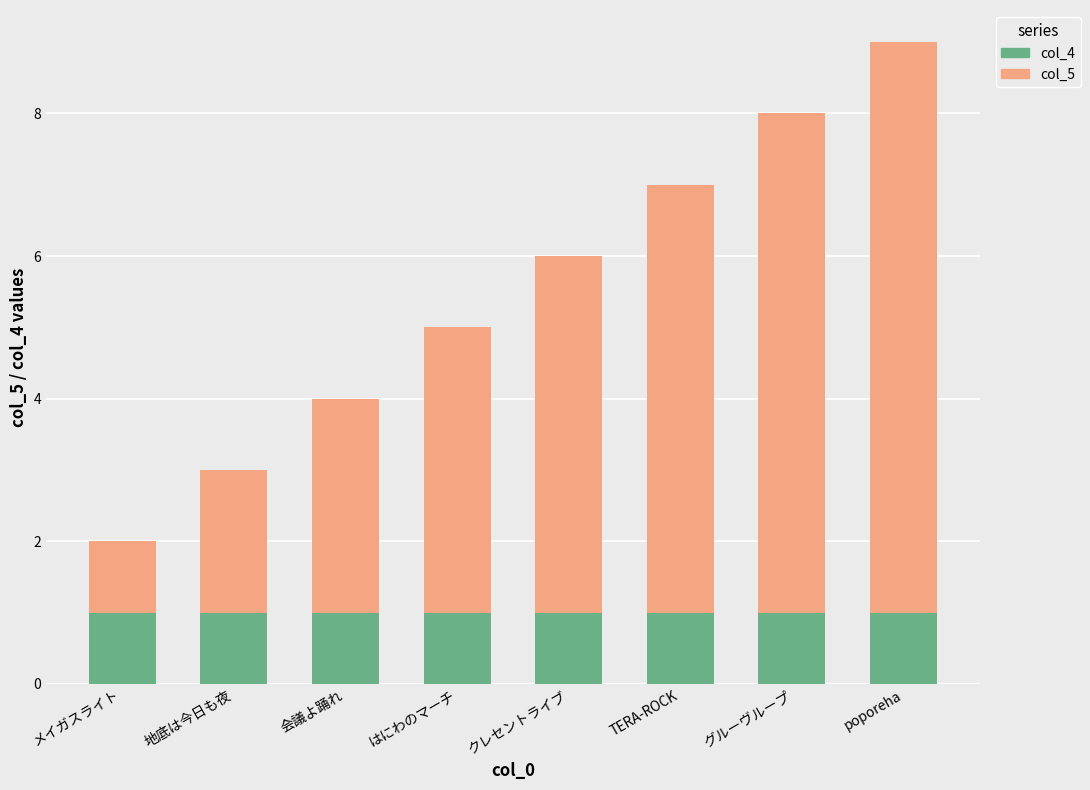

The col_4 series shows 1 at poporeha. True or false?

True